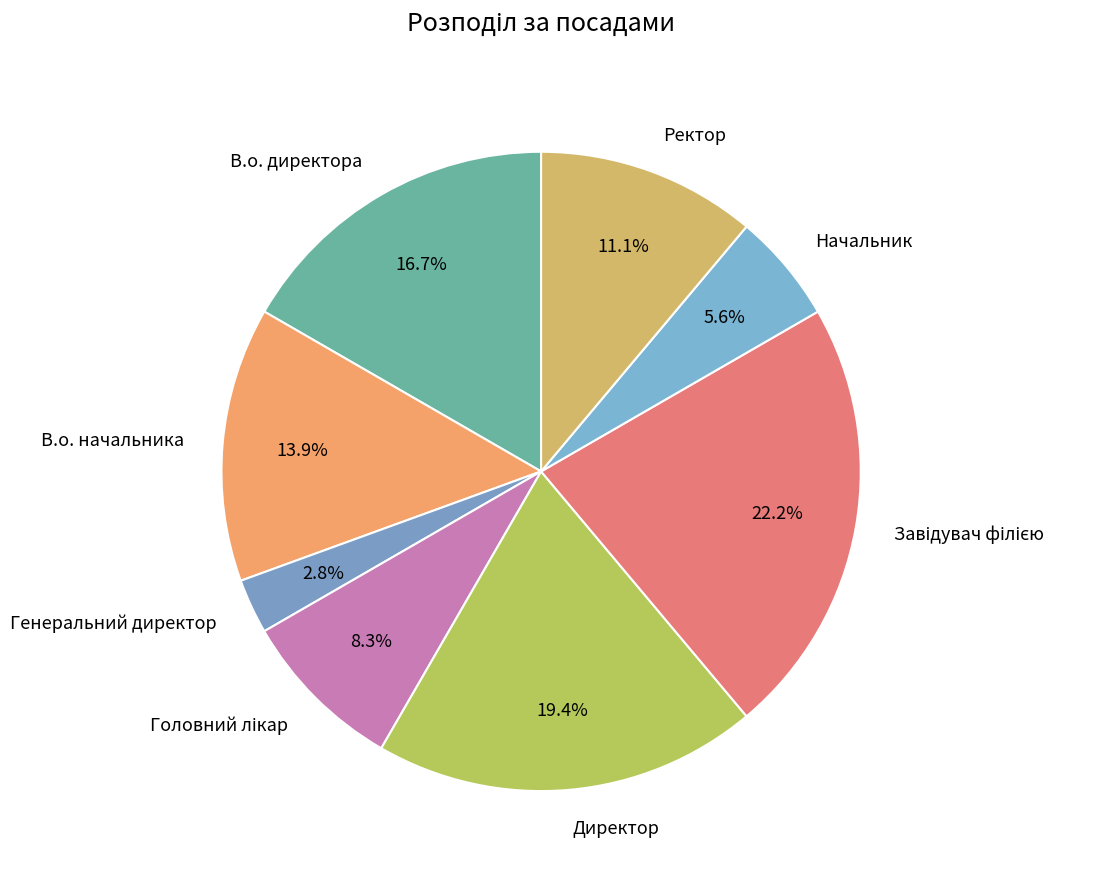

What is the ratio of the value at Начальник to the value at В.о. директора?

0.3